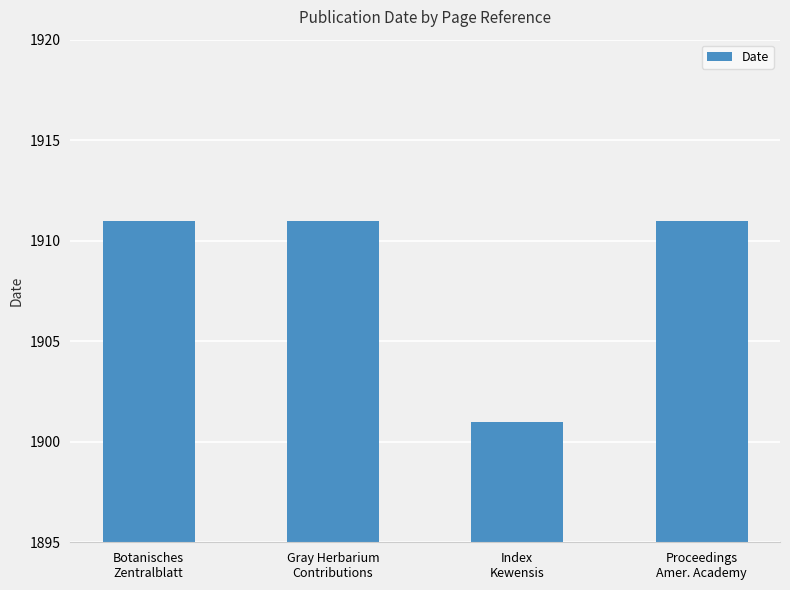

What is the change in value from Botanisches
Zentralblatt to Index
Kewensis?

-10